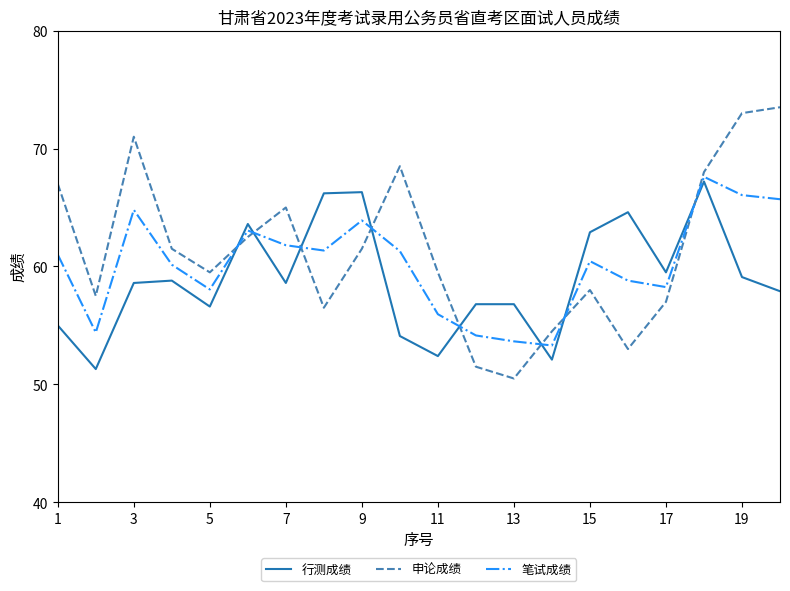

After their last crossing, which series has the higher values: 笔试成绩 or 申论成绩?

申论成绩